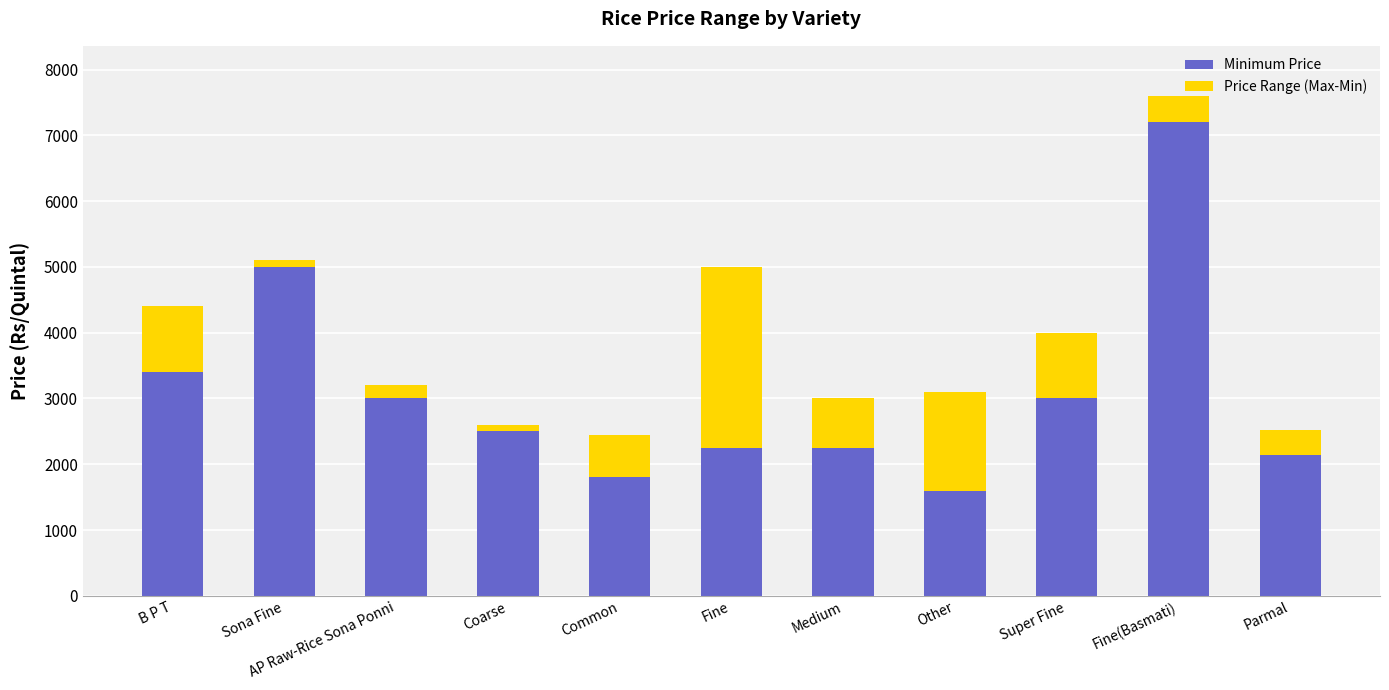

How many data points in Minimum Price are less than 2500?

5